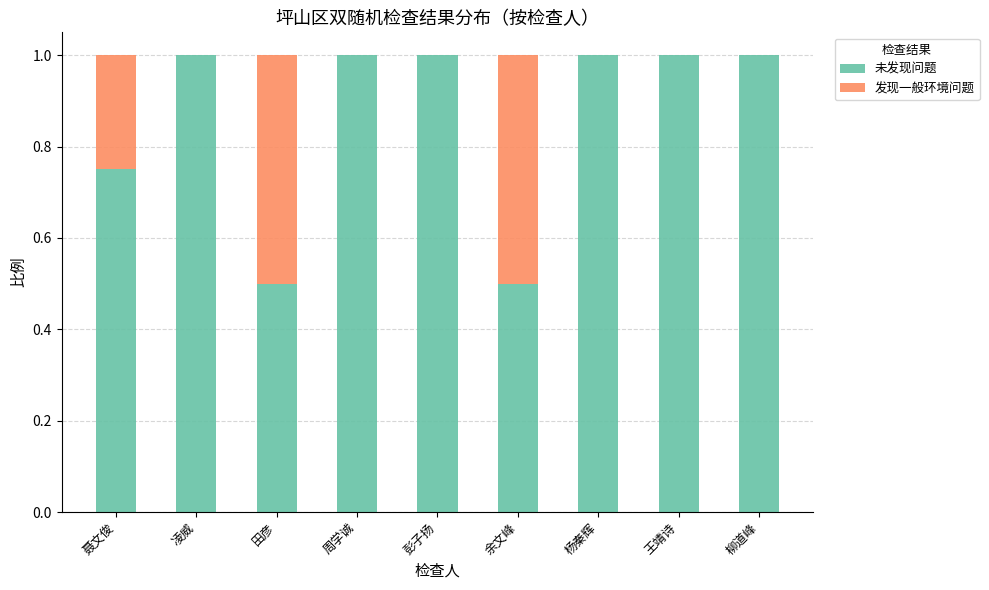

What value does the 未发现问题 series have at 周学诚?

1.0